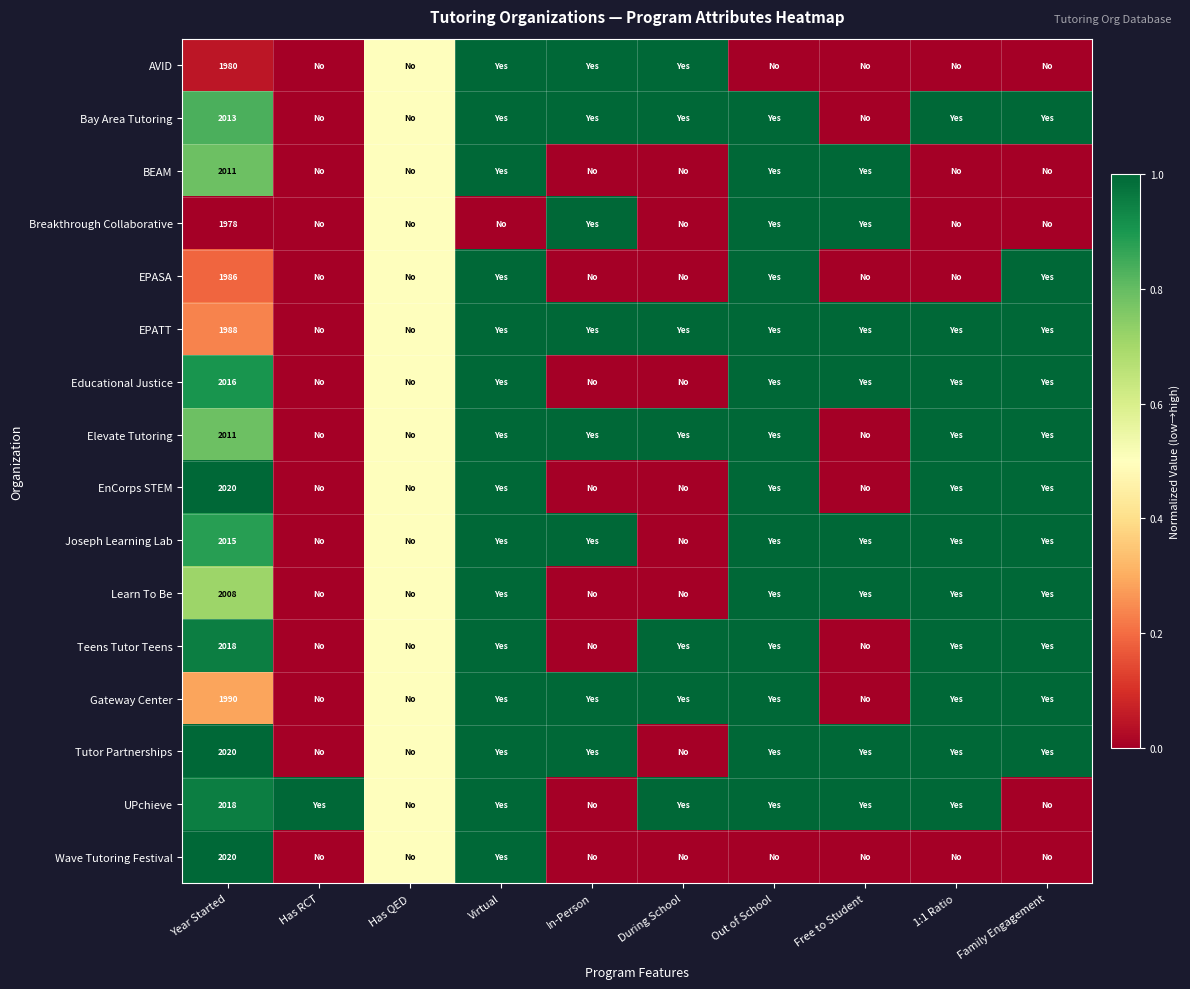

The value of Tutor Partnerships at Year Started is 423.4. True or false?

False